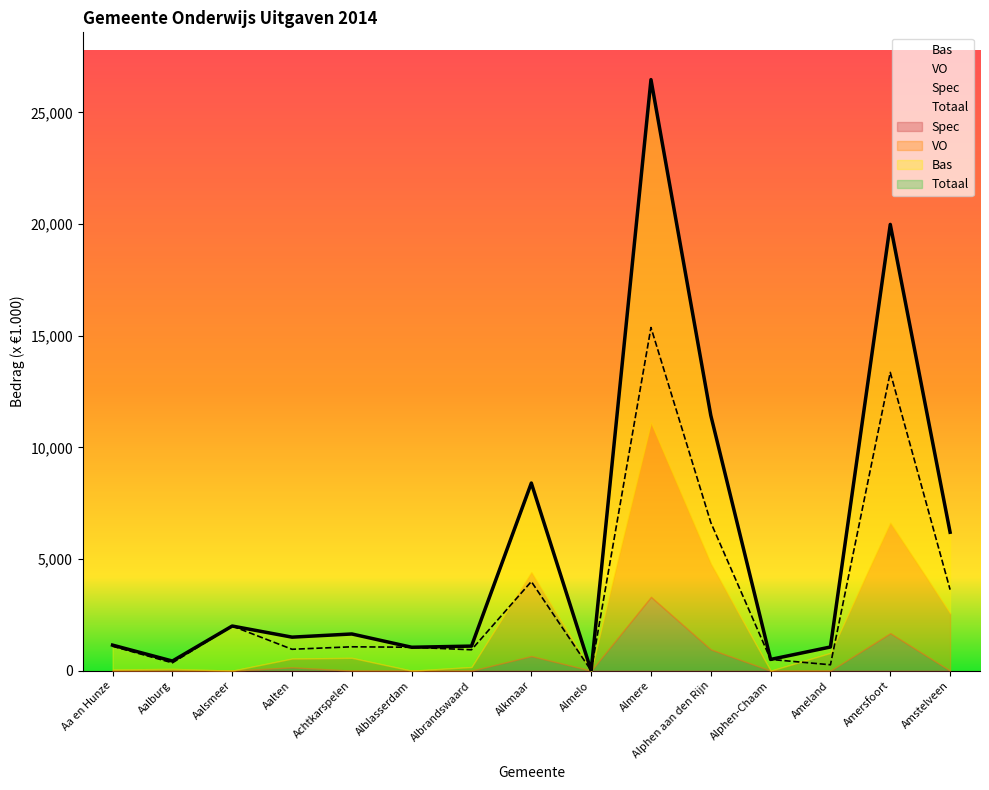

The Bas series shows 6634 at Alphen aan den Rijn. True or false?

True